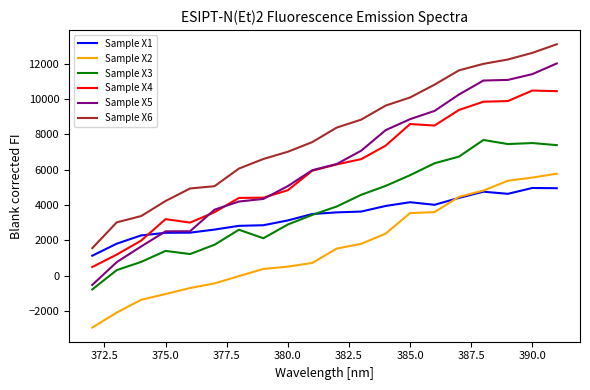

Which series has the widest spread of values?

Sample X5